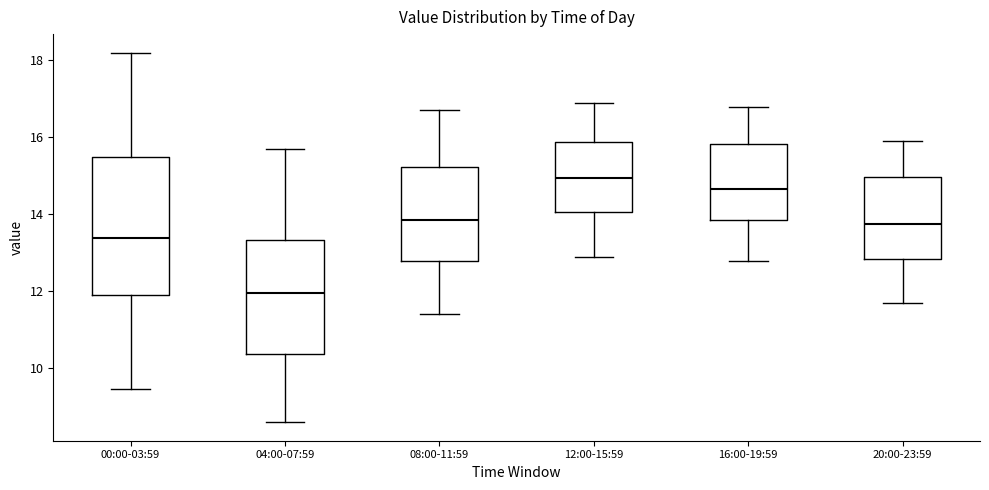

Which box's median line is the lowest?

04:00-07:59